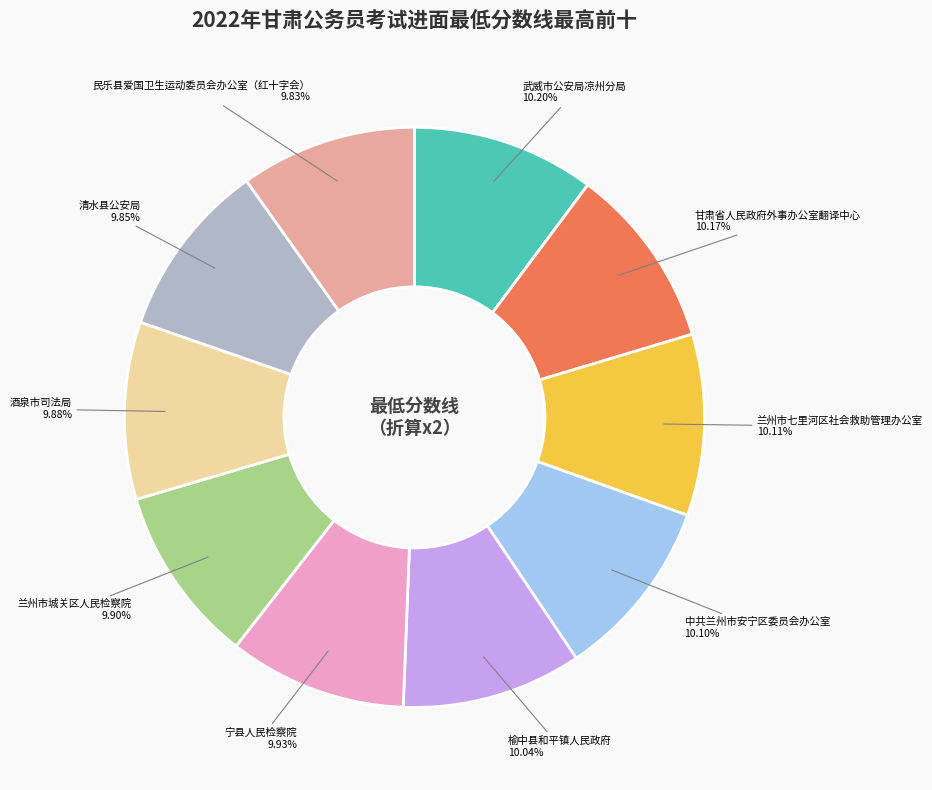

Do 中共兰州市安宁区委员会办公室 and 清水县公安局 together represent more than half of the pie?

No